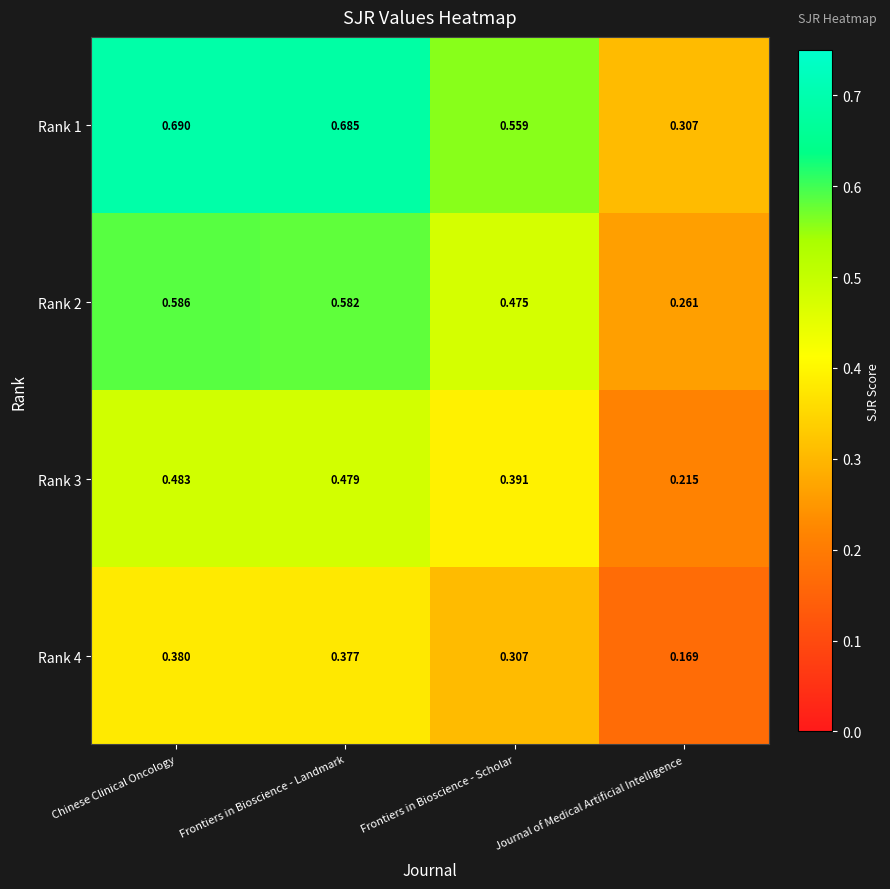

At which category is the sum across all series the highest?

Chinese Clinical Oncology